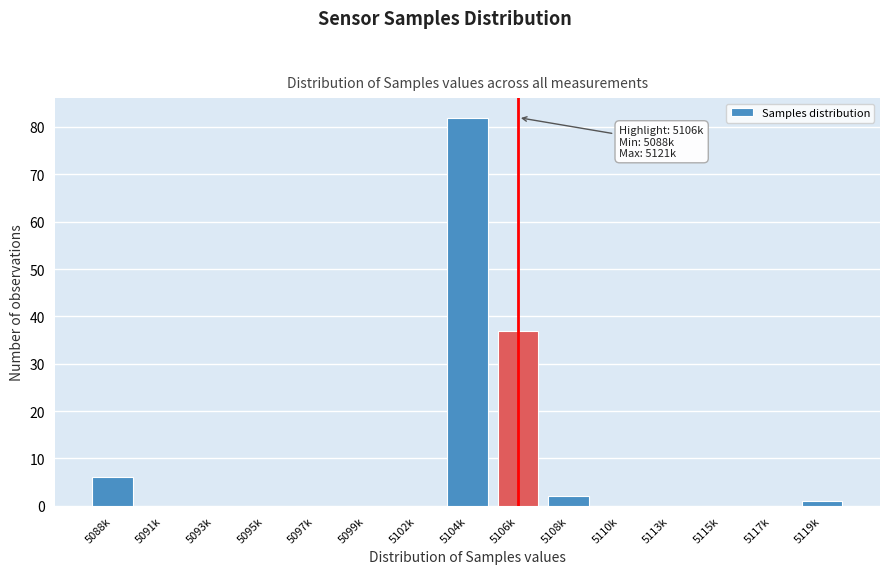

Reading left to right, list all the values displayed in this chart.

5088k=6	5091k=0	5093k=0	5095k=0	5097k=0	5099k=0	5102k=0	5104k=82	5106k=37	5108k=2	5110k=0	5113k=0	5115k=0	5117k=0	5119k=1